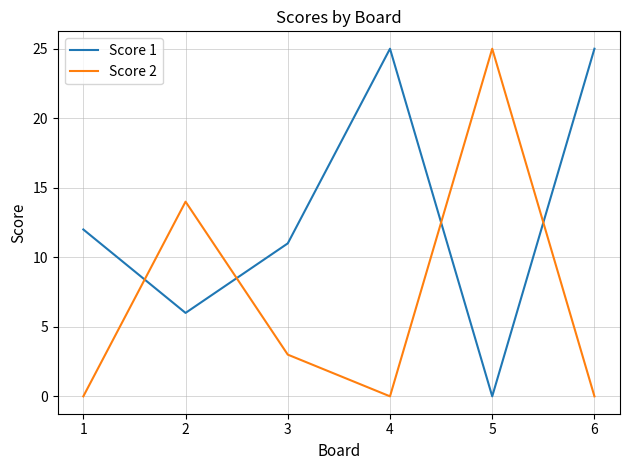

Is the value of Score 2 at 5 greater than the value of Score 1 at 5?

Yes